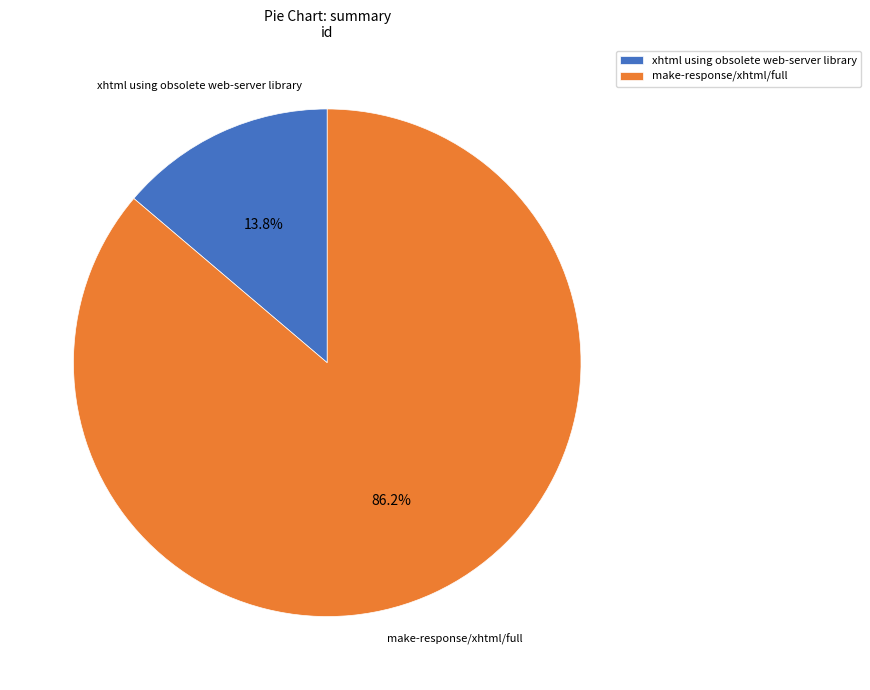

Is there a majority slice in this chart?

Yes